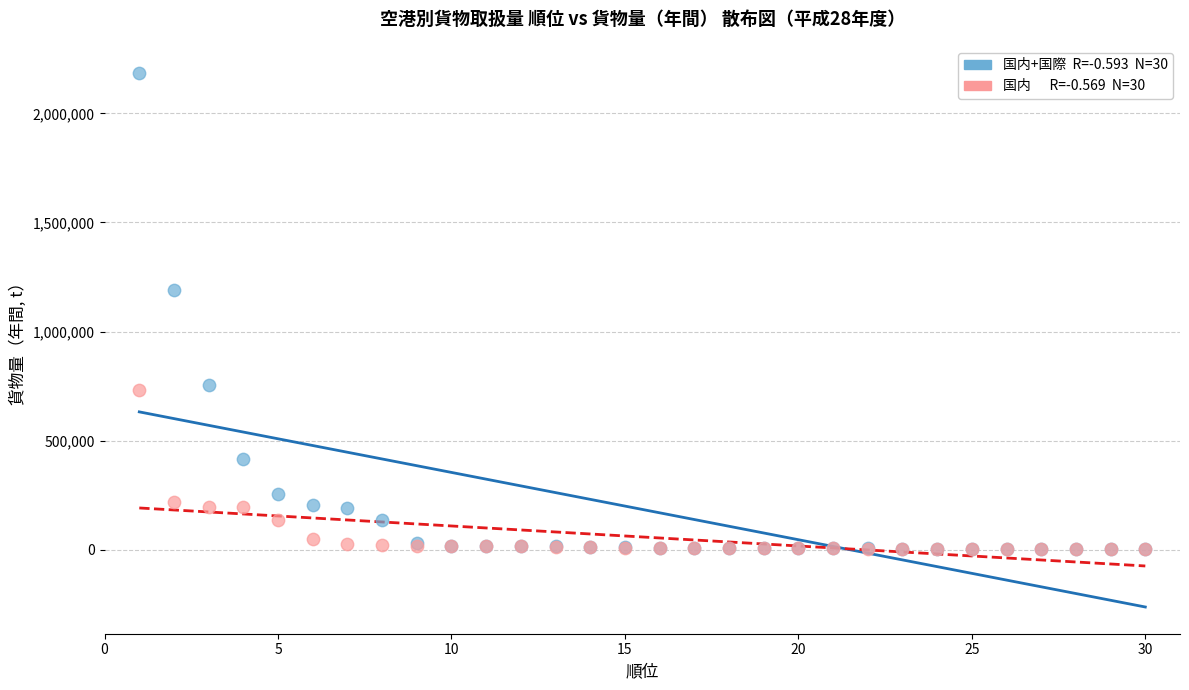

Across all series, what Y value is closest to 1094490?

1190908